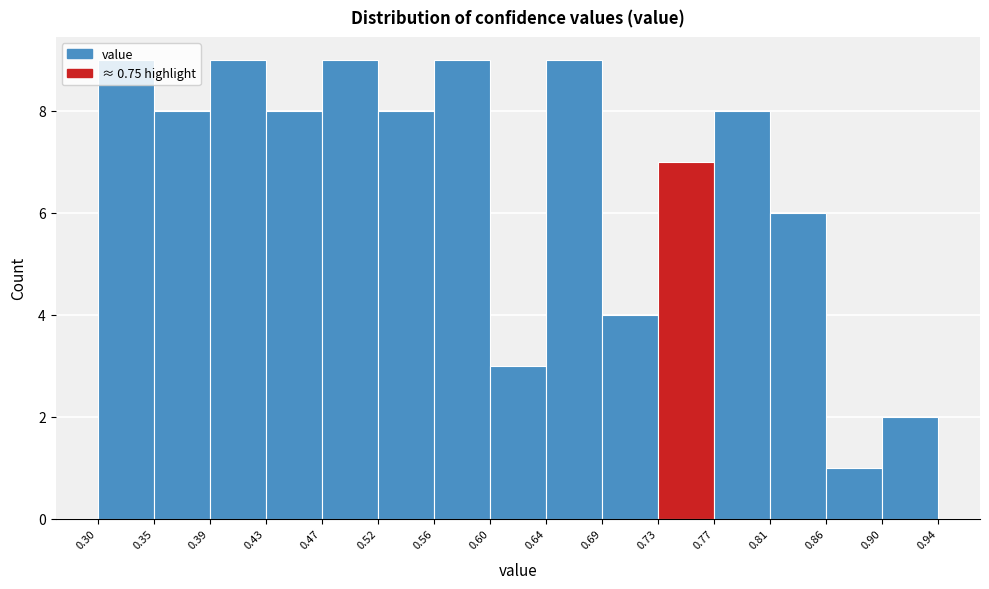

Reading left to right, transcribe this chart: for each bar, give the range it covers on the x-axis and its height. The values are not printed on the chart, so give them approximately, as read against the axis.

0.30 to 0.35: 9
0.35 to 0.39: 8
0.39 to 0.43: 9
0.43 to 0.47: 8
0.47 to 0.52: 9
0.52 to 0.56: 8
0.56 to 0.60: 9
0.60 to 0.64: 3
0.64 to 0.69: 9
0.69 to 0.73: 4
0.73 to 0.77: 7
0.77 to 0.81: 8
0.81 to 0.86: 6
0.86 to 0.90: 1
0.90 to 0.94: 2